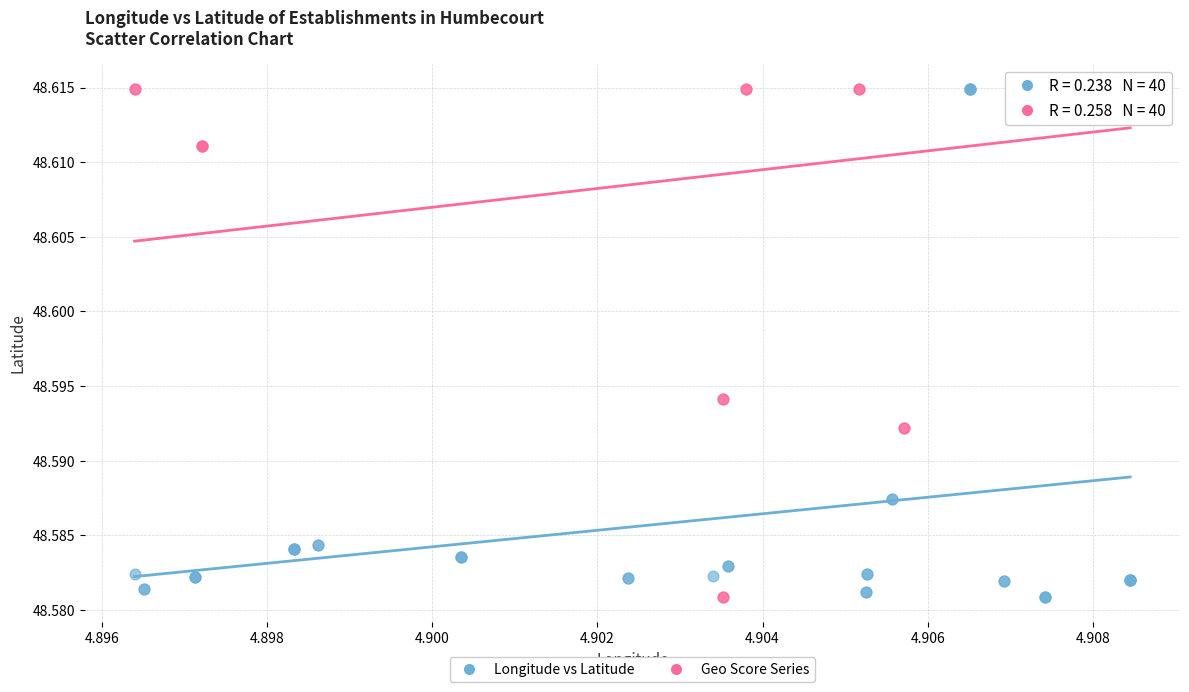

What are all the series names shown in the legend?

Longitude vs Latitude, Geo Score Series